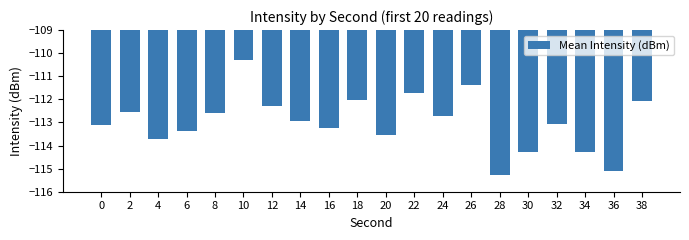

What is the sum of the values at 32 and 0?

-226.2